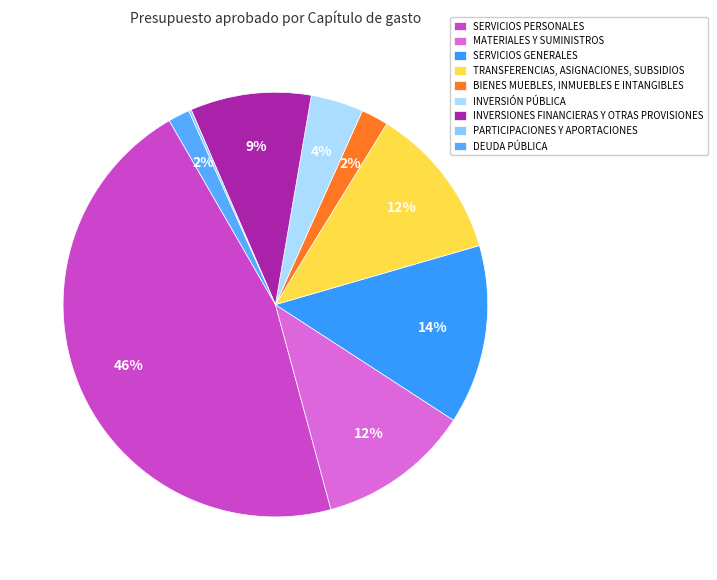

Is it true that SERVICIOS PERSONALES is 46% of the pie?

True